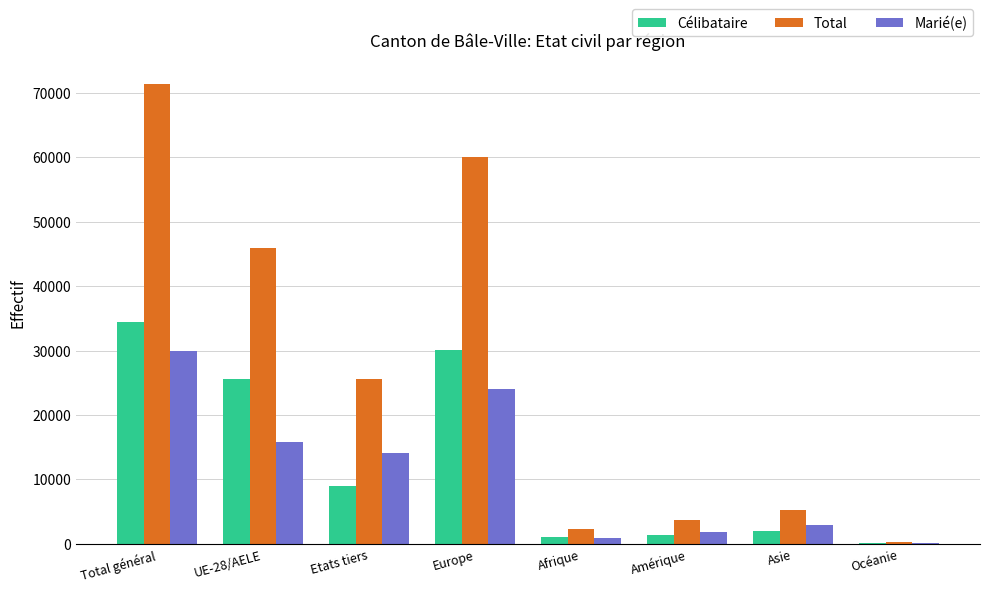

True or false: Total has a value of 3656 at Amérique.

True